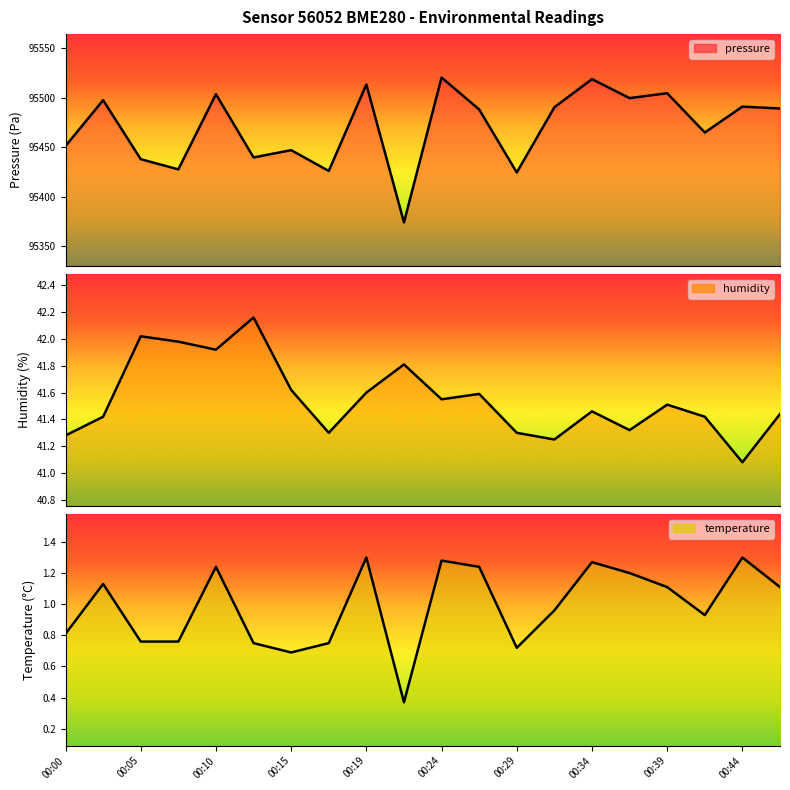

True or false: pressure has more than 1 interior local peaks.

True